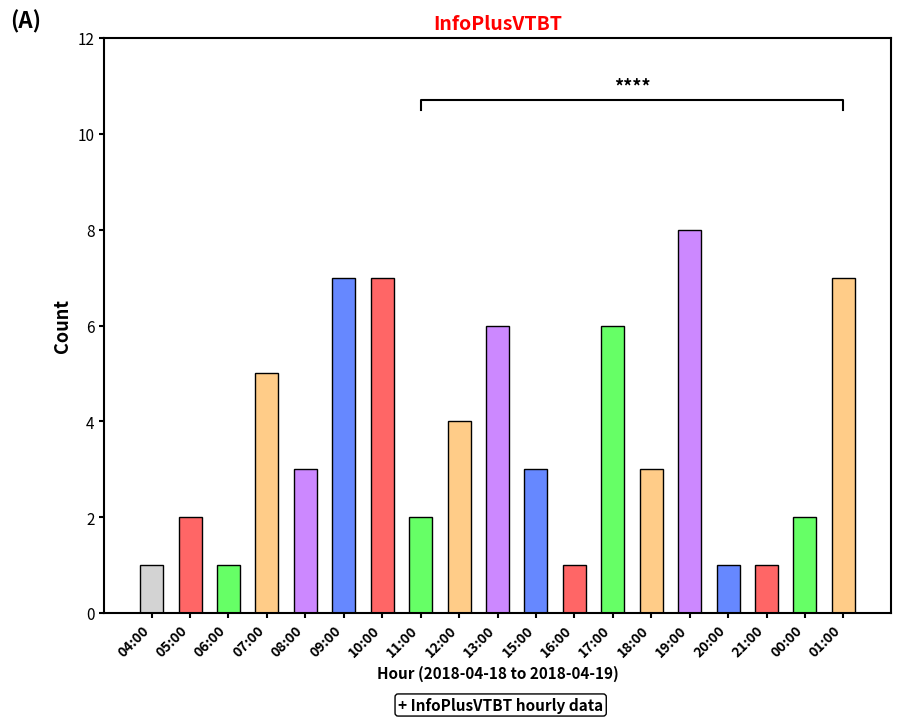

Which label corresponds to the largest value in the chart?

19:00